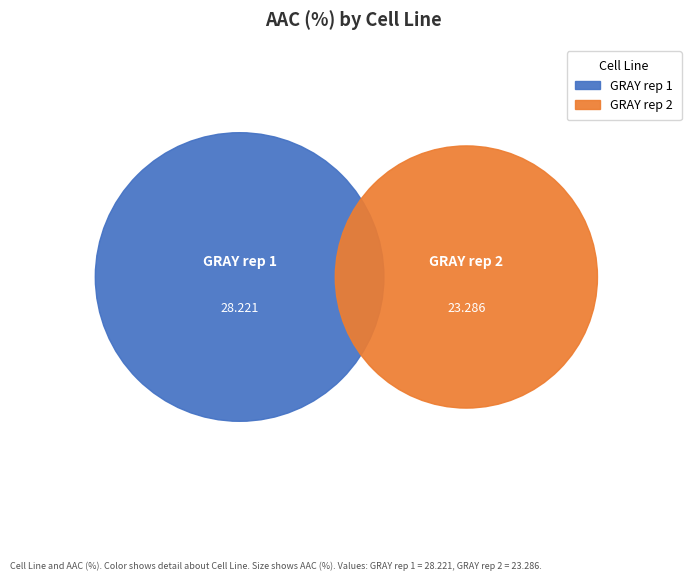

Rank the categories by value from highest to lowest.

GRAY rep 1, GRAY rep 2